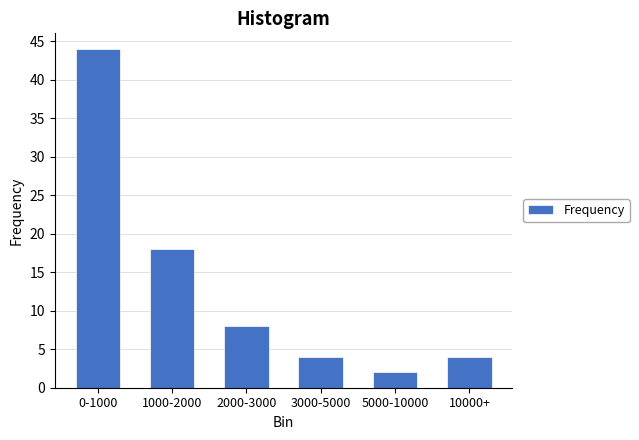

Reading left to right, extract all data points from this chart.

44	18	8	4	2	4